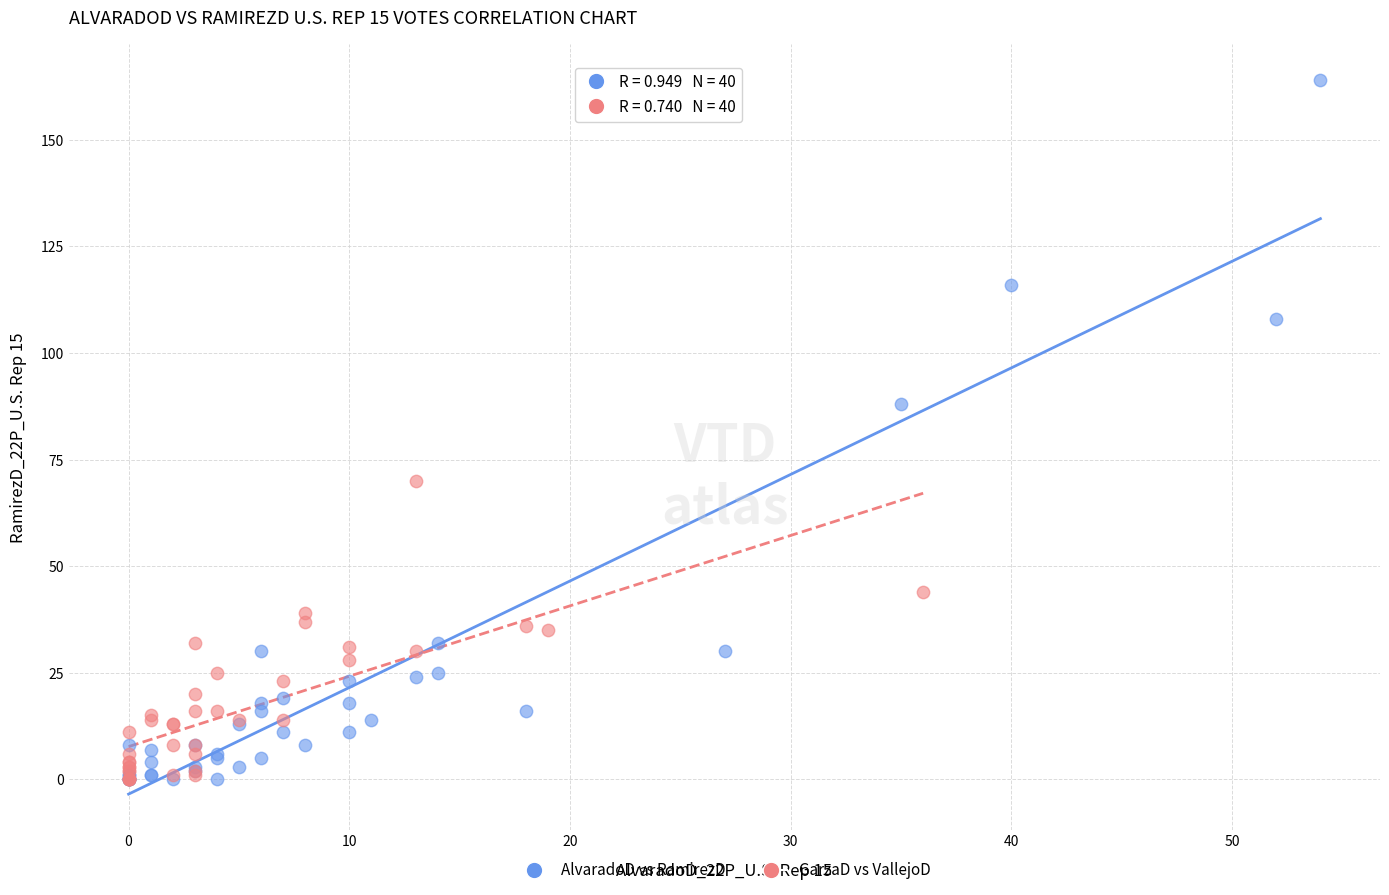

What are all the series names shown in the legend?

AlvaradoD vs RamirezD, GarzaD vs VallejoD